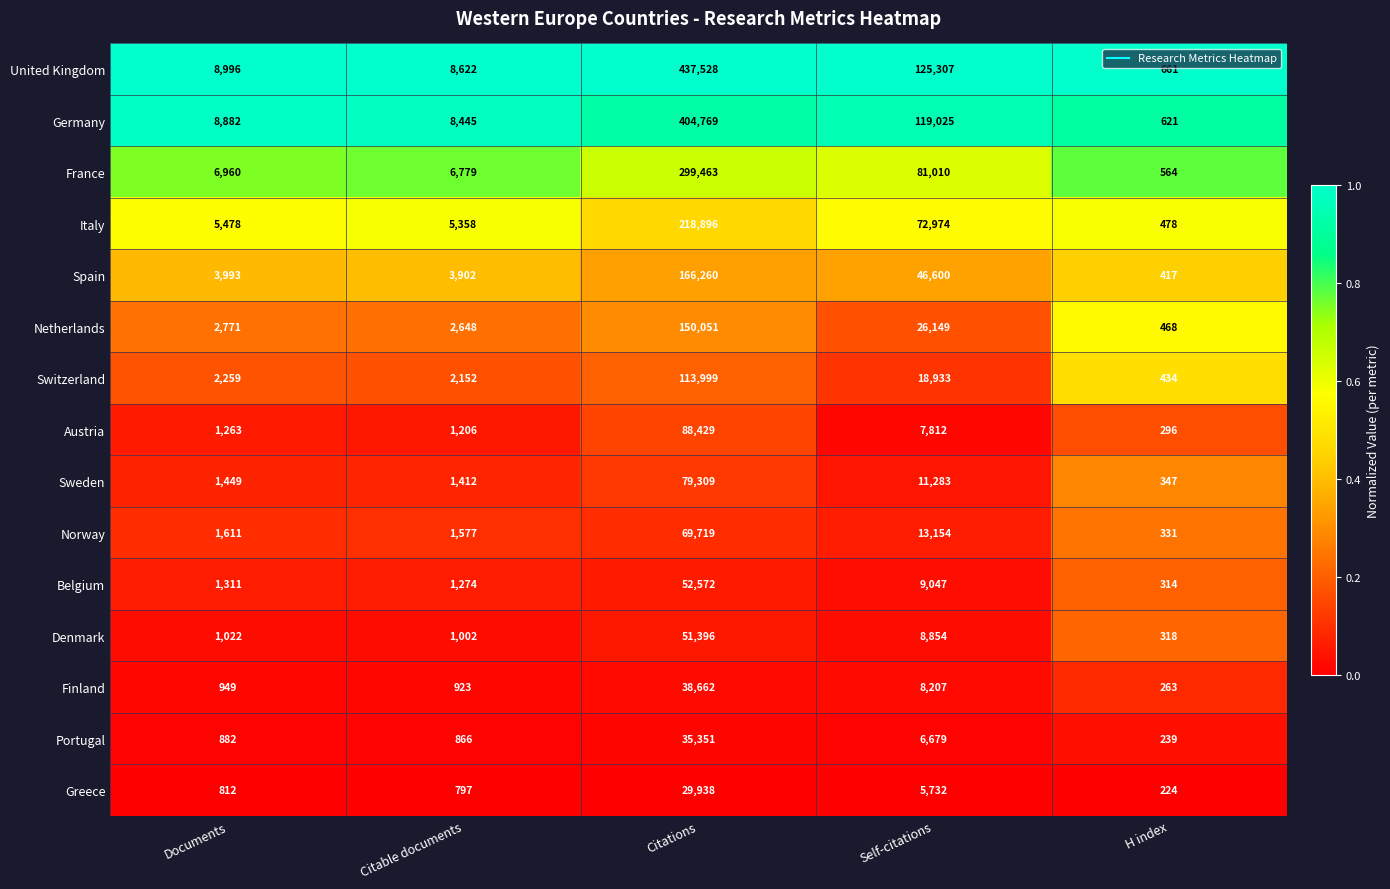

Is it true that Denmark equals 567 at Citable documents?

False